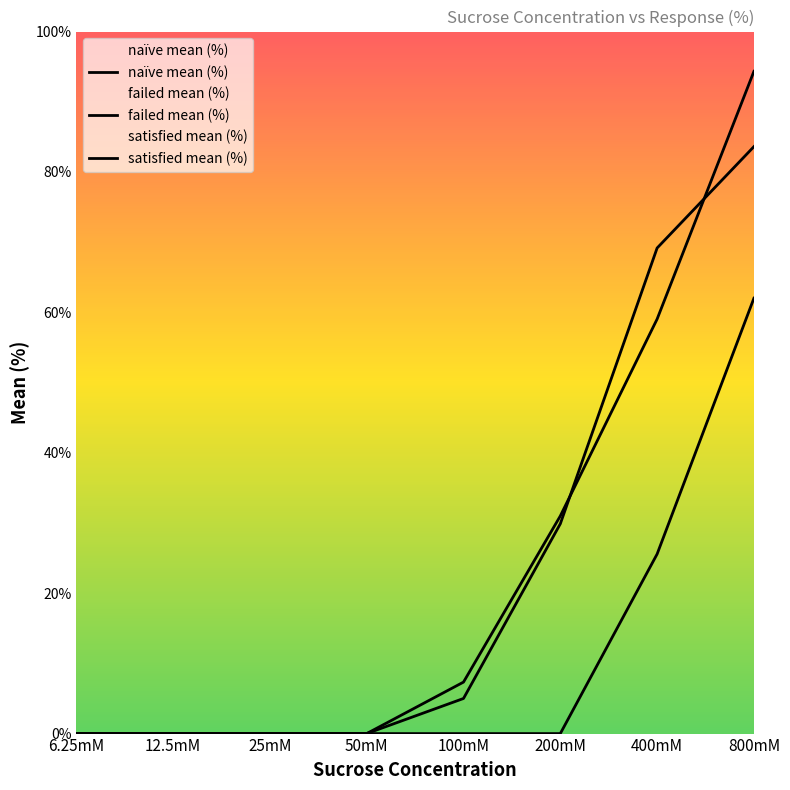

Rank the categories by failed mean (%) value from highest to lowest.

800mM, 400mM, 6.25mM, 12.5mM, 25mM, 50mM, 100mM, 200mM